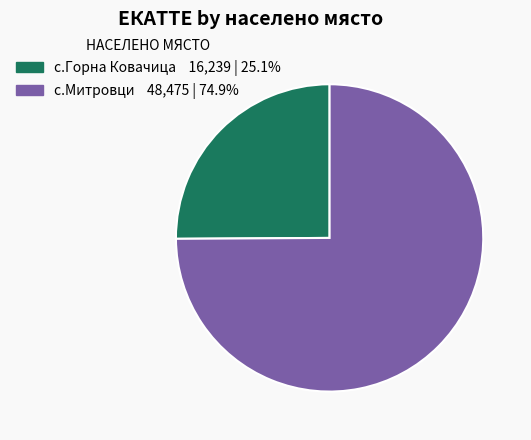

Which category has the smallest portion of the pie?

с.Горна Ковачица